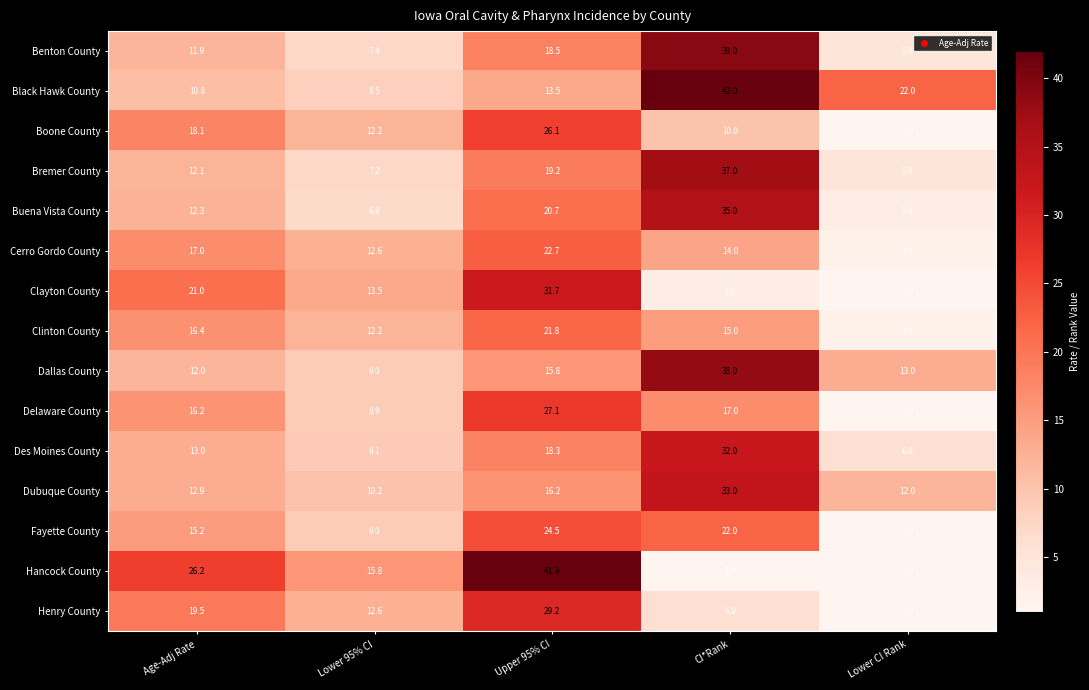

The Delaware County series shows 1.0 at Lower CI Rank. True or false?

True